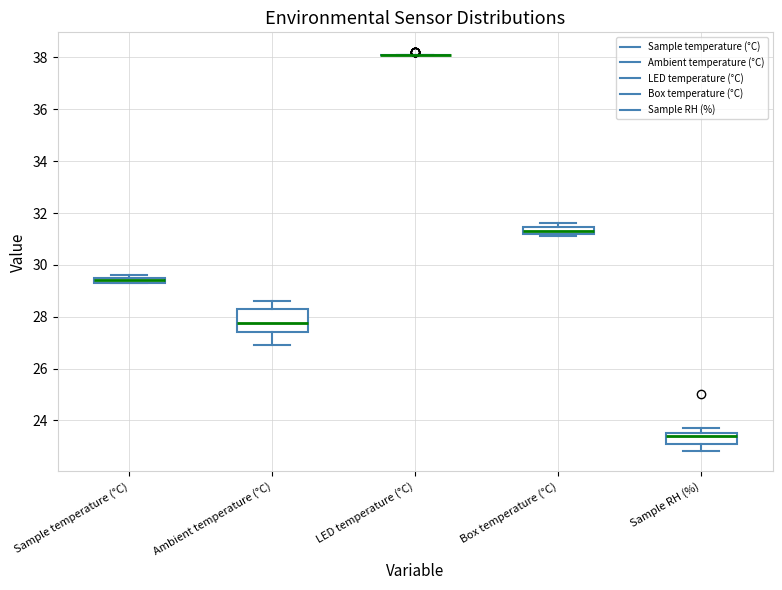

Which box is the tallest, from its lower edge to its upper edge?

Ambient temperature (°C)